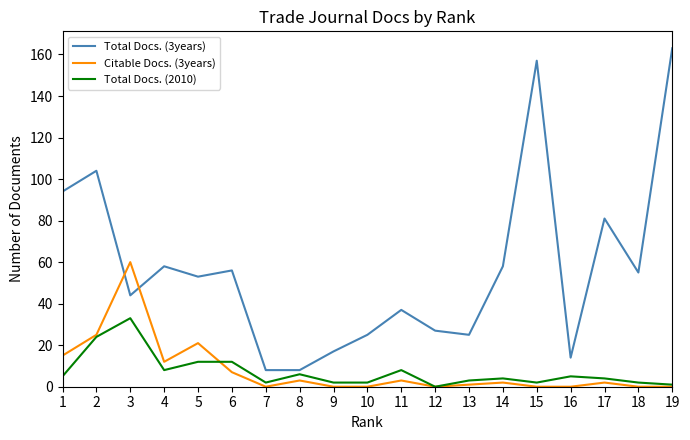

Reading right to left, what are all the values shown in this chart?

Total Docs. (3years): 19=163	18=55	17=81	16=14	15=157	14=58	13=25	12=27	11=37	10=25	9=17	8=8	7=8	6=56	5=53	4=58	3=44	2=104	1=94
Citable Docs. (3years): 19=0	18=0	17=2	16=0	15=0	14=2	13=1	12=0	11=3	10=0	9=0	8=3	7=0	6=7	5=21	4=12	3=60	2=25	1=15
Total Docs. (2010): 19=1	18=2	17=4	16=5	15=2	14=4	13=3	12=0	11=8	10=2	9=2	8=6	7=2	6=12	5=12	4=8	3=33	2=24	1=5